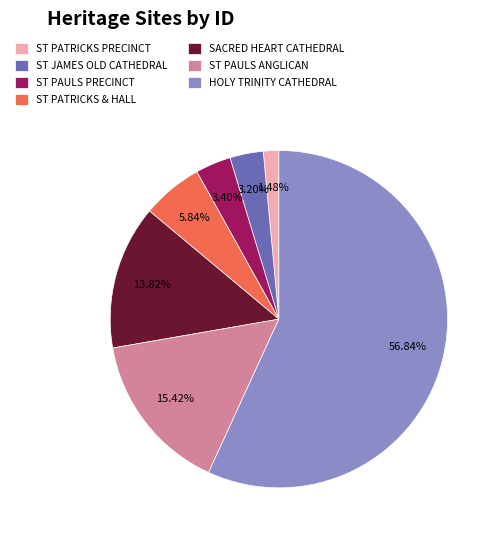

Which category has the smallest portion of the pie?

ST PATRICKS PRECINCT